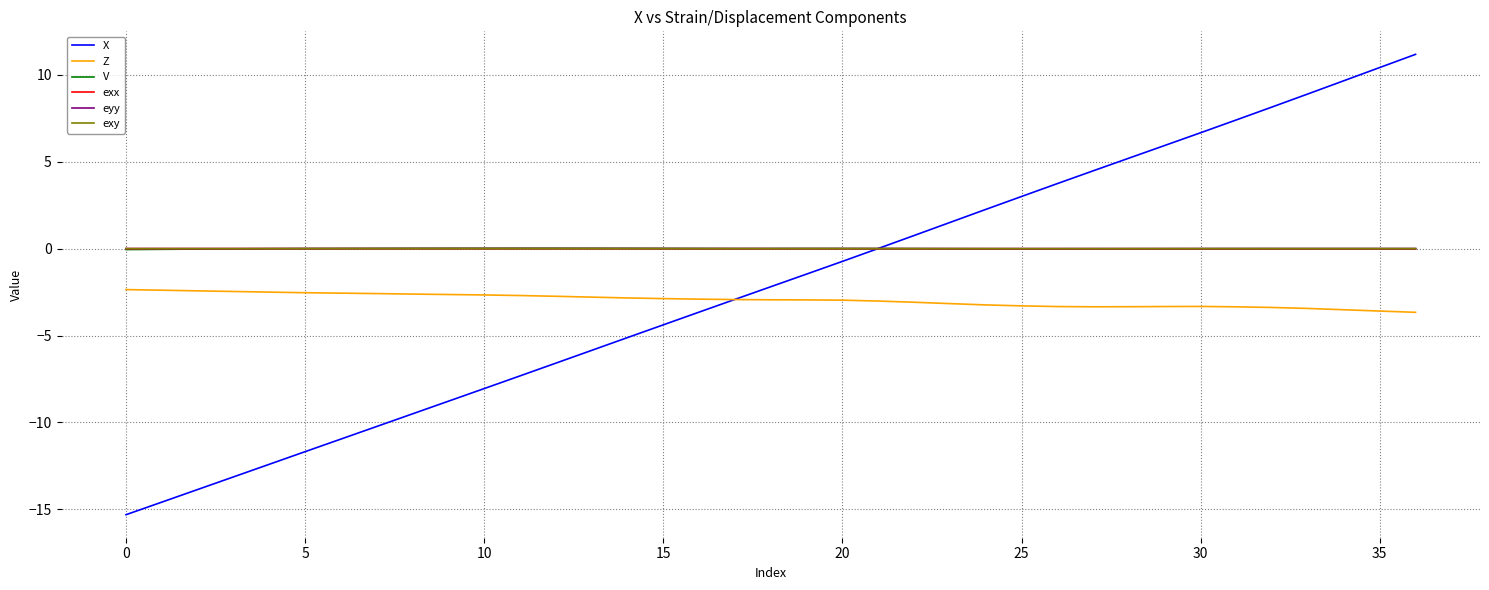

Which series has the widest spread of values?

X